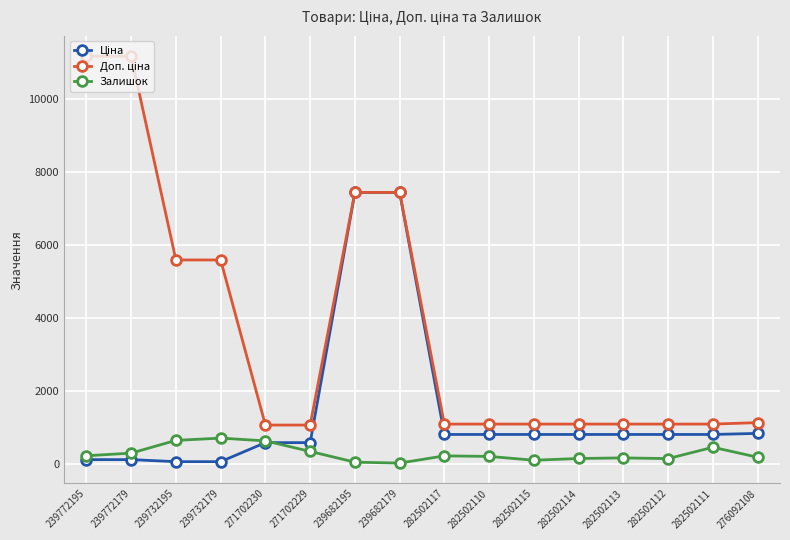

At how many categories does at least one series exceed 6722?

4